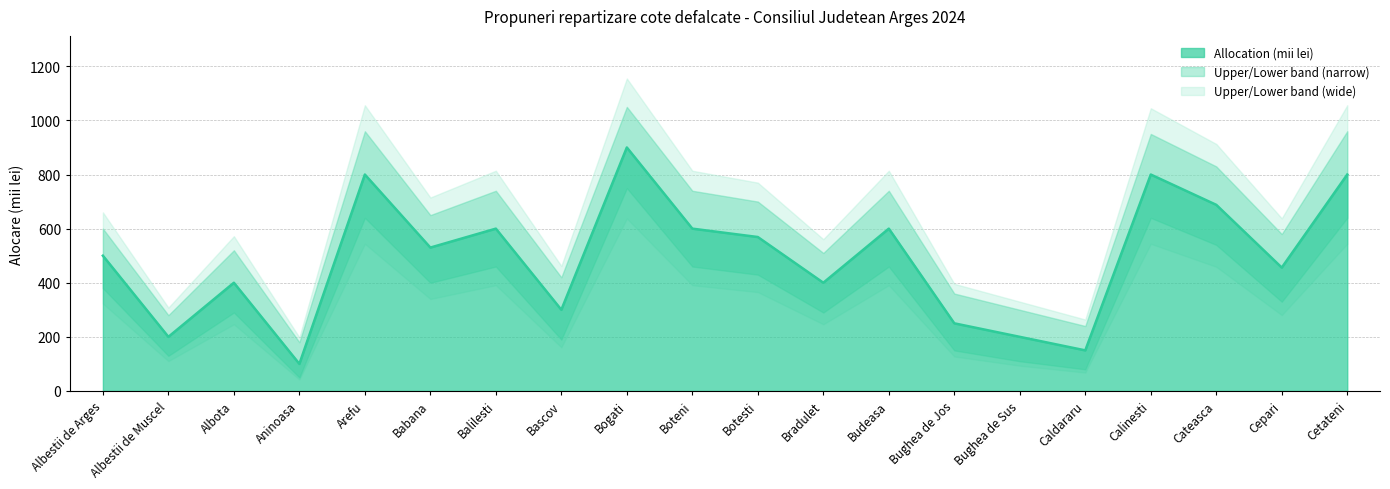

Reading left to right, transcribe all the data shown in this chart.

Allocation (mii lei): Albestii de Arges=500	Albestii de Muscel=200	Albota=400	Aninoasa=100	Arefu=800	Babana=530	Balilesti=600	Bascov=300	Bogati=900	Boteni=600	Botesti=569	Bradulet=400	Budeasa=600	Bughea de Jos=250	Bughea de Sus=200	Caldararu=150	Calinesti=800	Cateasca=688	Cepari=456	Cetateni=800
Upper bound: Albestii de Arges=600	Albestii de Muscel=280	Albota=520	Aninoasa=180	Arefu=960	Babana=650	Balilesti=740	Bascov=420	Bogati=1050	Boteni=740	Botesti=700	Bradulet=510	Budeasa=740	Bughea de Jos=360	Bughea de Sus=300	Caldararu=240	Calinesti=950	Cateasca=830	Cepari=580	Cetateni=960
Lower bound: Albestii de Arges=380	Albestii de Muscel=130	Albota=290	Aninoasa=50	Arefu=640	Babana=400	Balilesti=460	Bascov=190	Bogati=750	Boteni=460	Botesti=430	Bradulet=290	Budeasa=460	Bughea de Jos=150	Bughea de Sus=110	Caldararu=80	Calinesti=640	Cateasca=540	Cepari=330	Cetateni=640